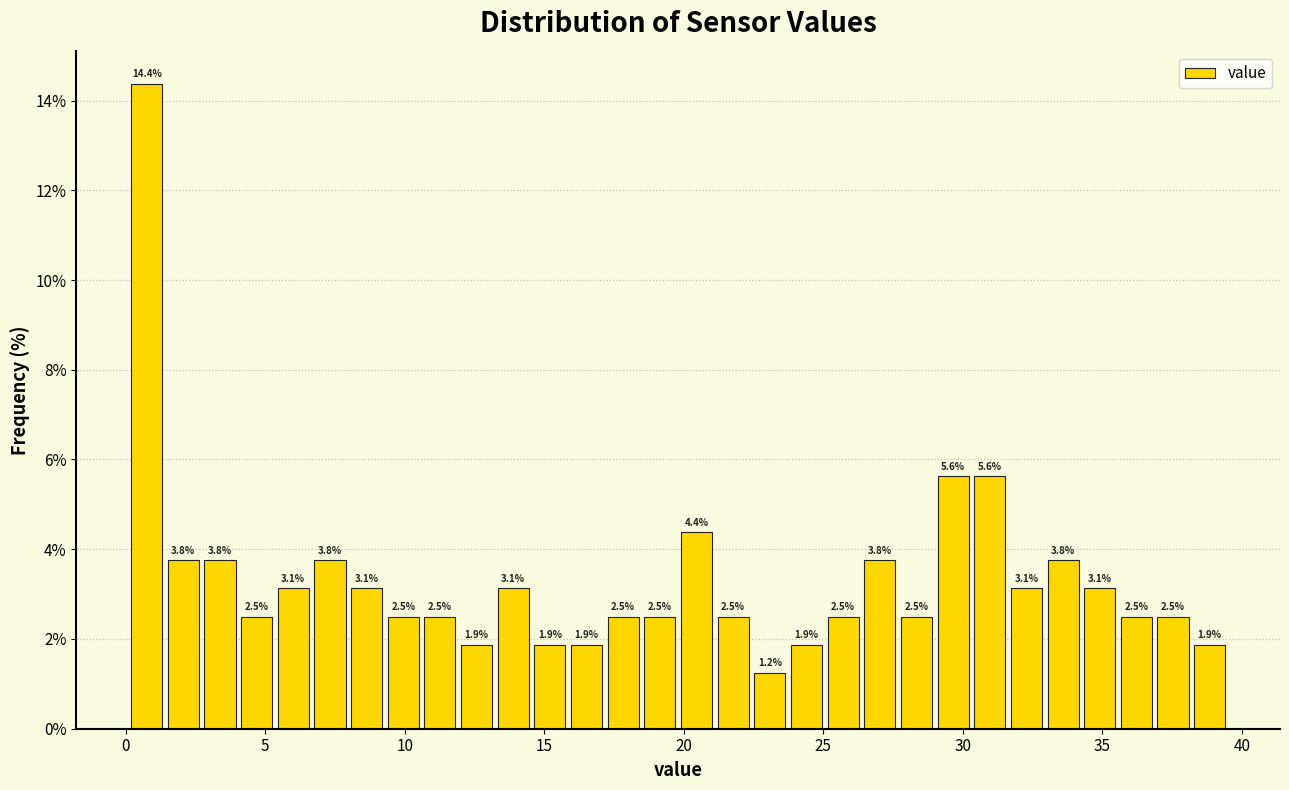

Around what value on the x-axis is the tallest bar? Give the approximate position of its centre, as read against the axis.

1.0